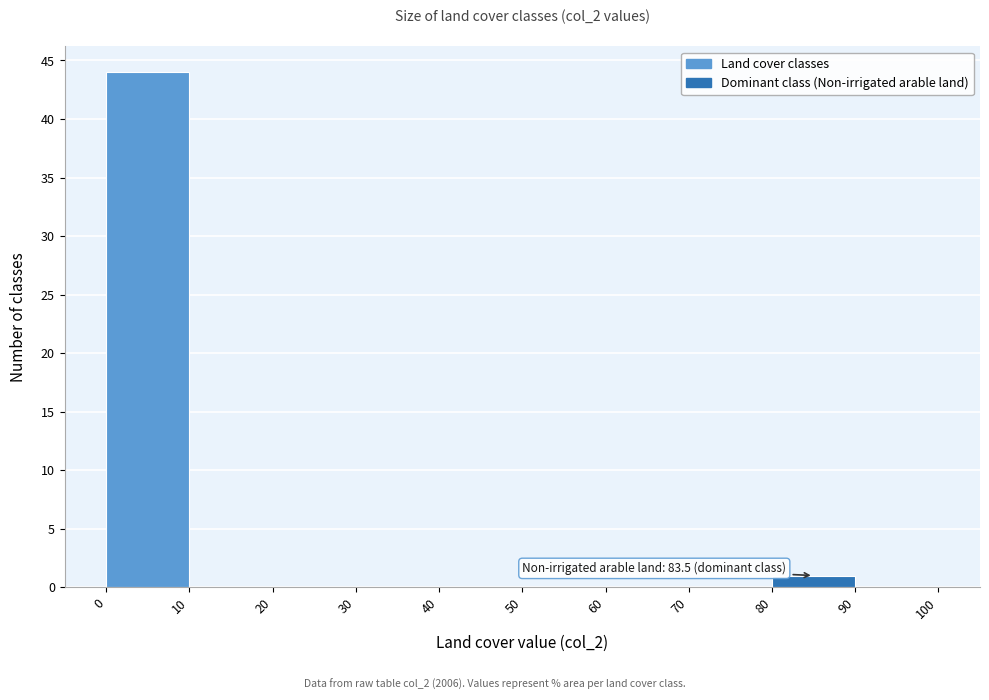

Over which range of the x-axis is the bar tallest?

0 to 10